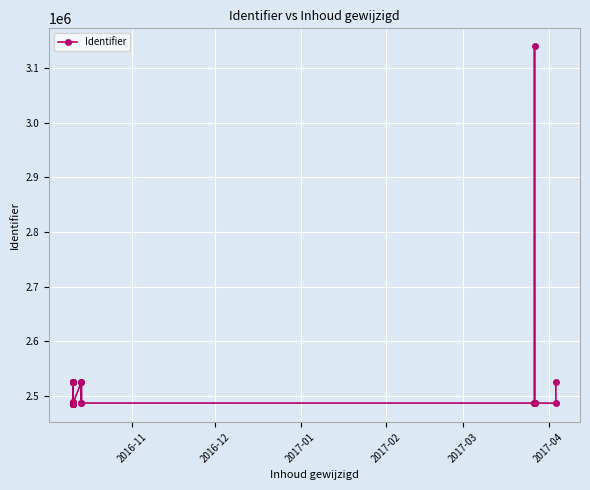

What is the minimum value shown in the chart?

2485382